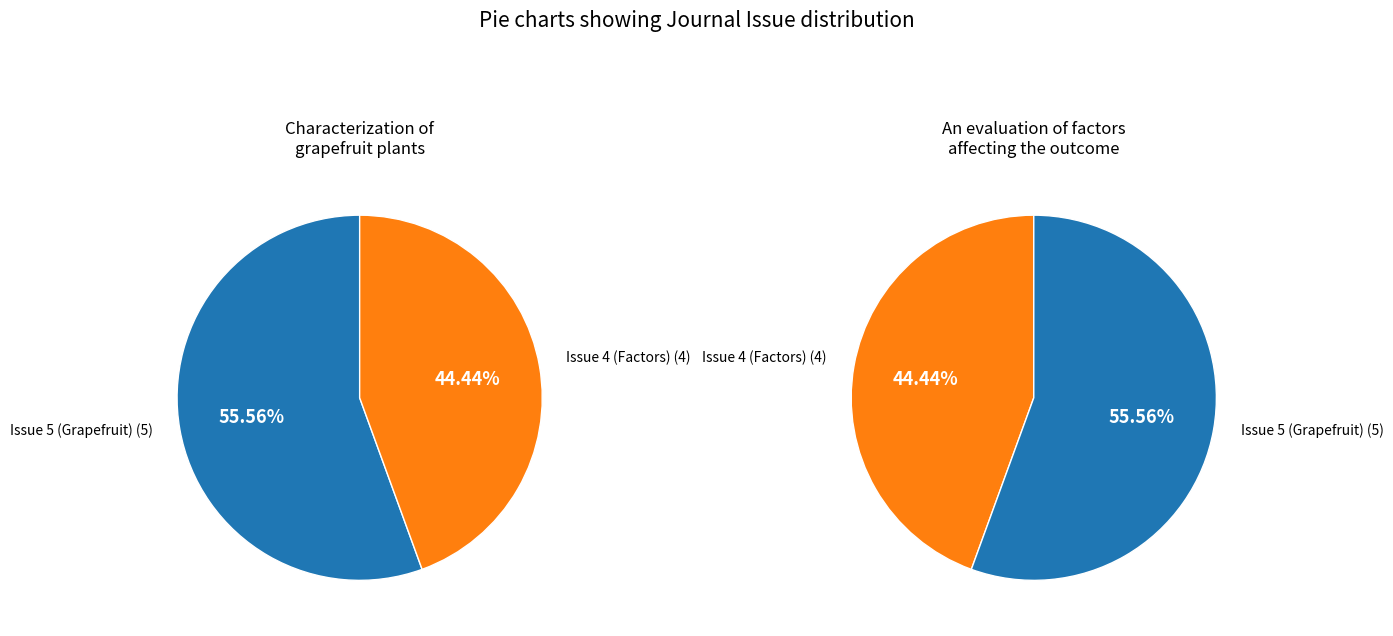

Which category has the biggest portion of the pie?

Characterization of grapefruit plants (Issue 5)